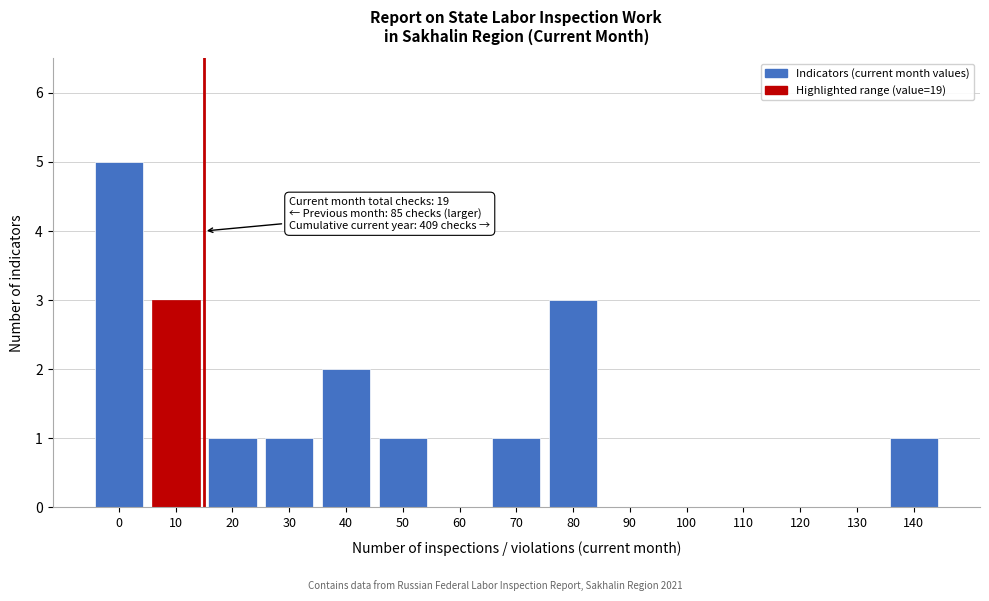

Reading right to left, what are all the values shown in this chart?

140=1	130=0	120=0	110=0	100=0	90=0	80=3	70=1	60=0	50=1	40=2	30=1	20=1	10=3	0=5